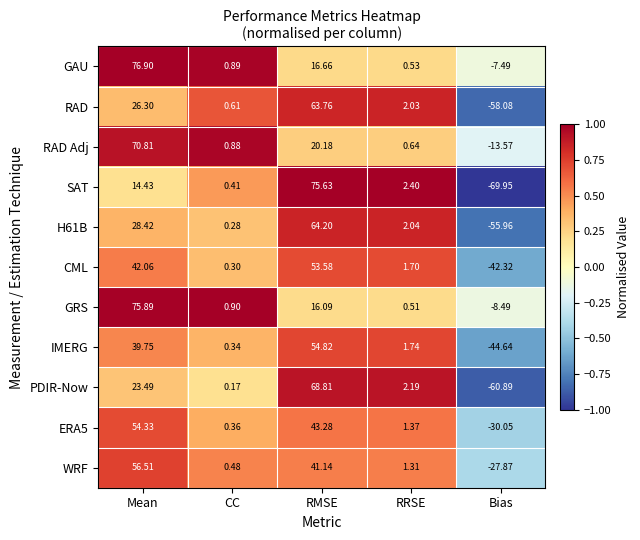

At which category is the sum across all series the highest?

RMSE